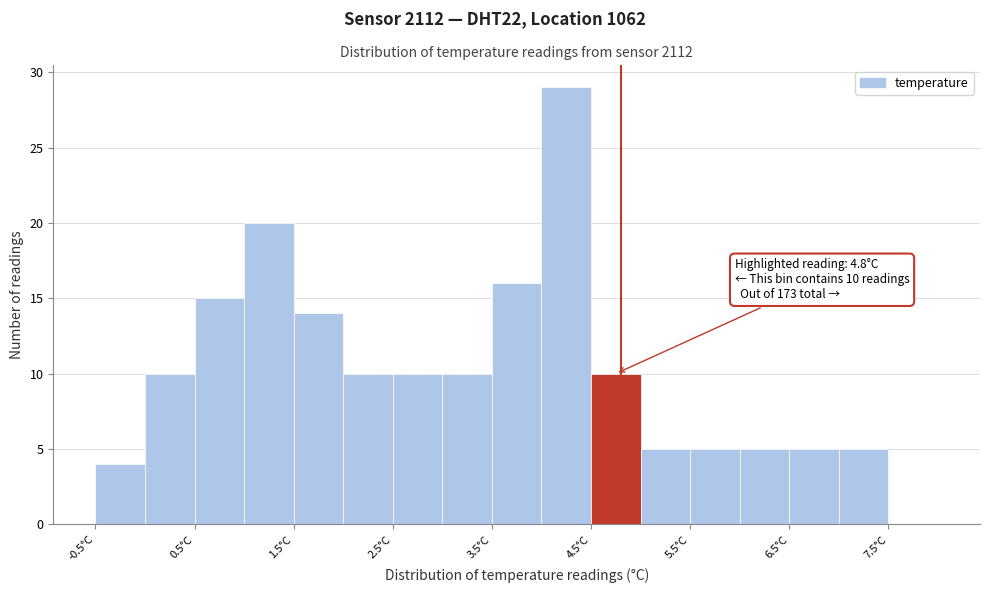

Over which range of the x-axis is the bar tallest?

4.0 to 4.5